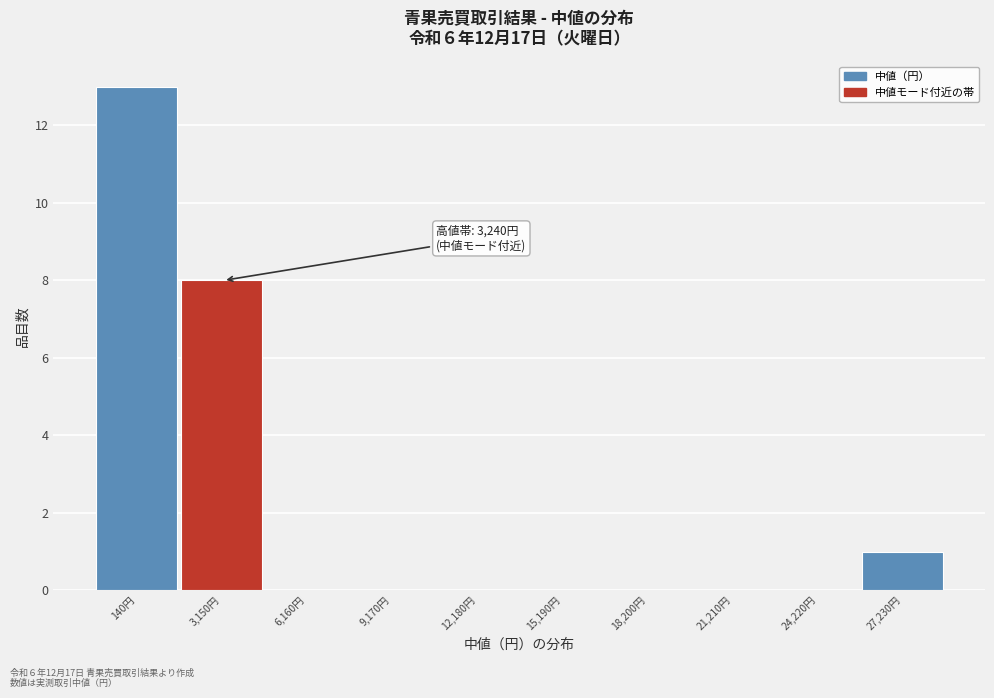

Reading right to left, list all the values displayed in this chart.

27,230円=1	24,220円=0	21,210円=0	18,200円=0	15,190円=0	12,180円=0	9,170円=0	6,160円=0	3,150円=8	140円=13